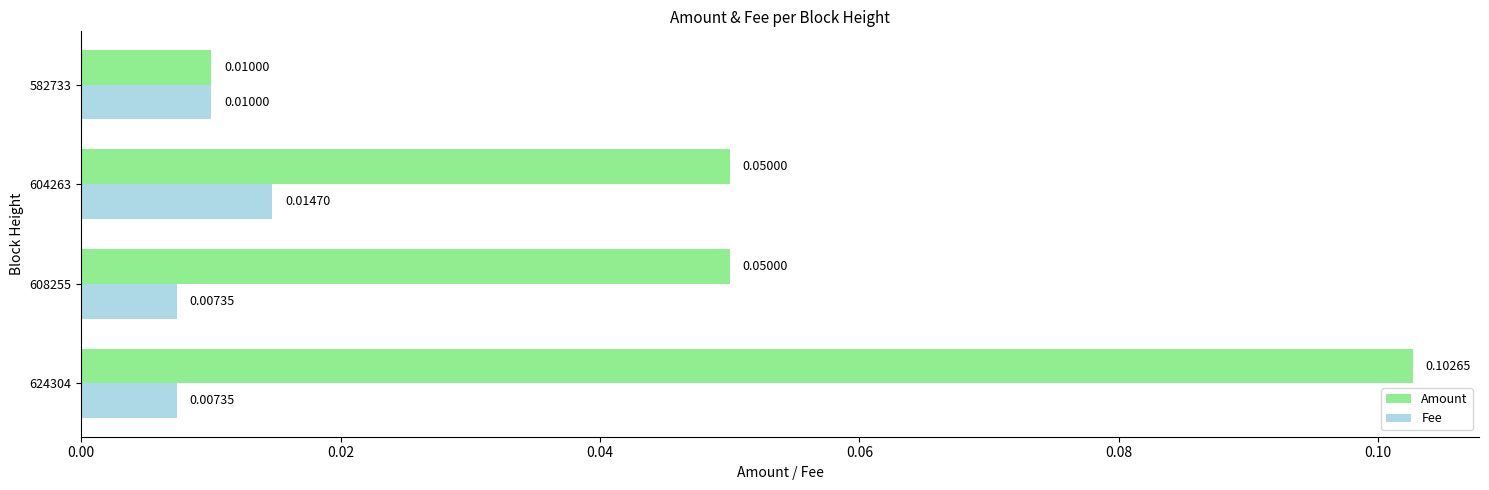

Which series has the largest range (max minus min)?

Amount